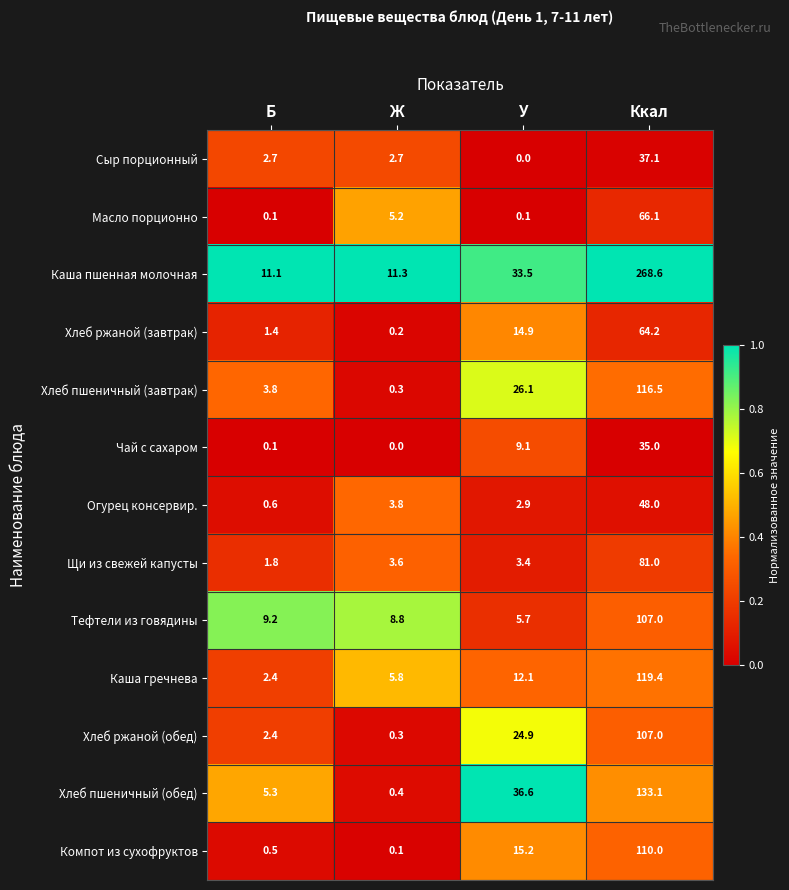

List the labels in order of Огурец консервир. value, smallest first.

Б, У, Ж, Ккал